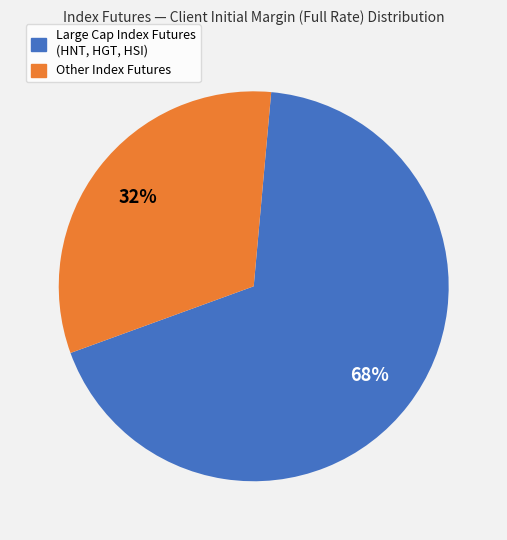

Is there any slice that represents more than half of the pie?

Yes